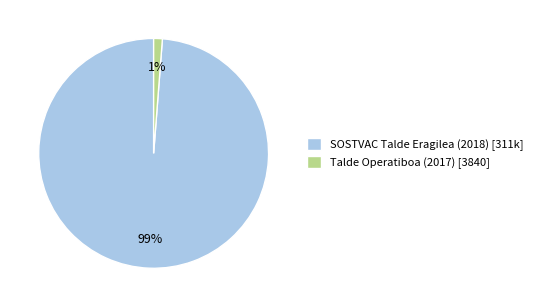

Which category has the smallest portion of the pie?

Talde Operatiboa (2017)